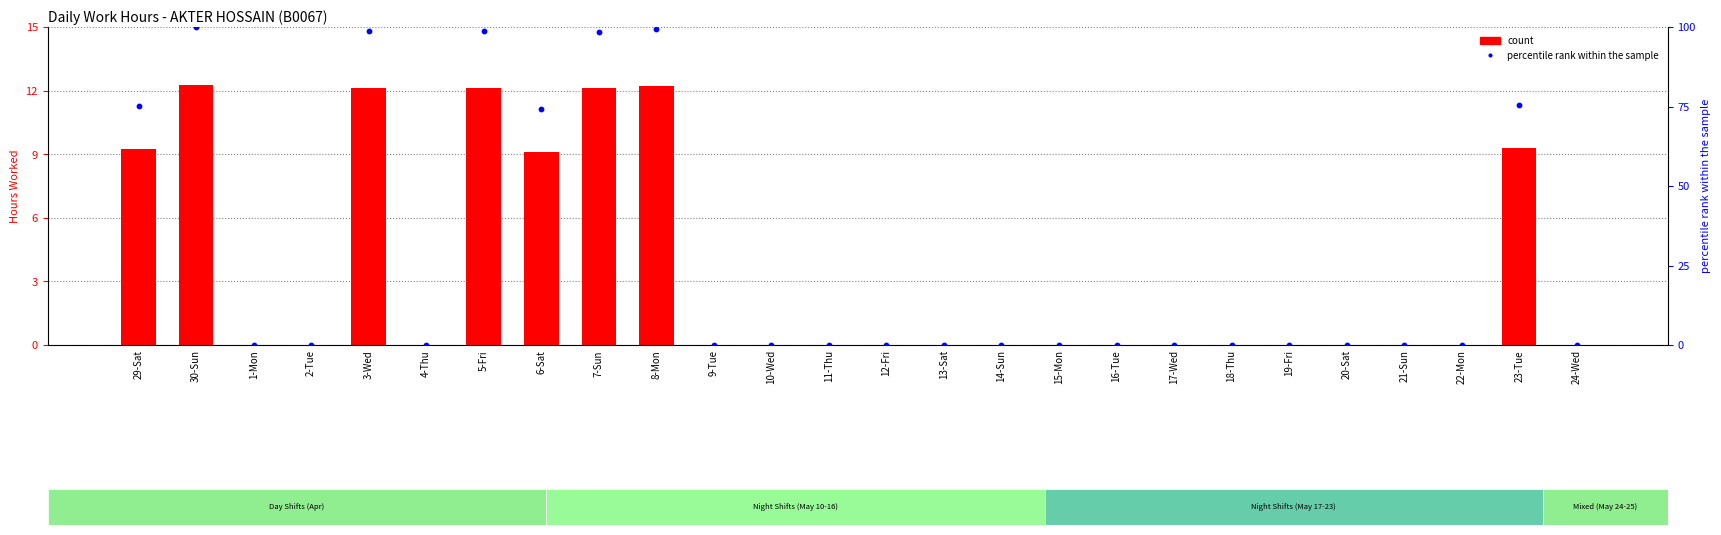

Which series has the widest spread of Y values?

percentile rank within the sample